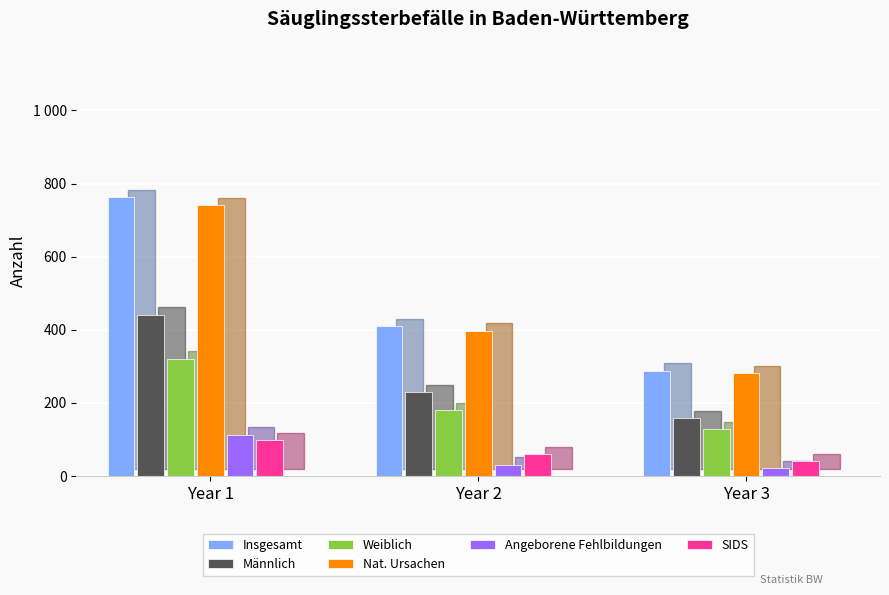

The Angeborene Fehlbildungen series shows 22 at Year 3. True or false?

True